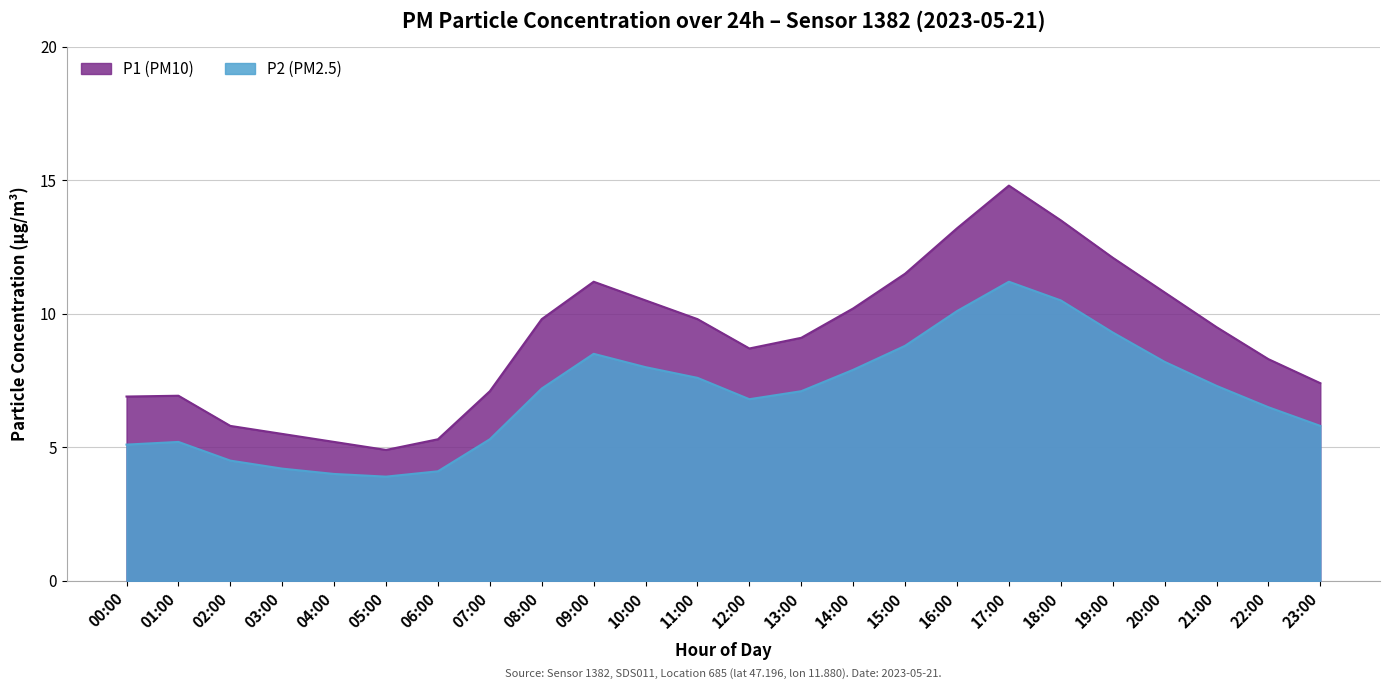

What is the difference between the maximum and second lowest values in the P1 series?

9.6